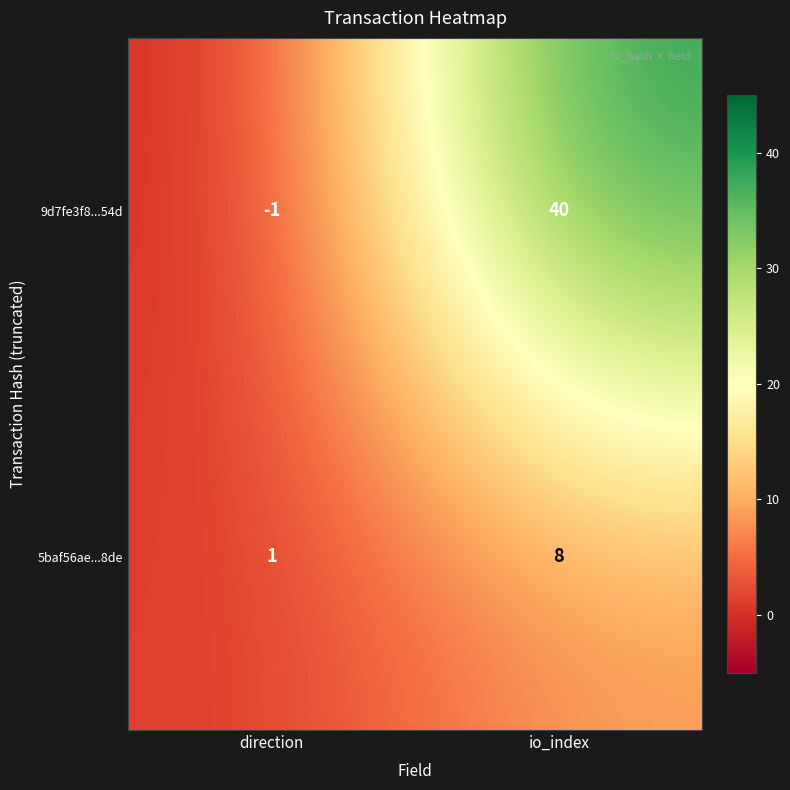

Reading left to right, extract all data points from this chart.

9d7fe3f8...54d: -1	40
5baf56ae...8de: 1	8